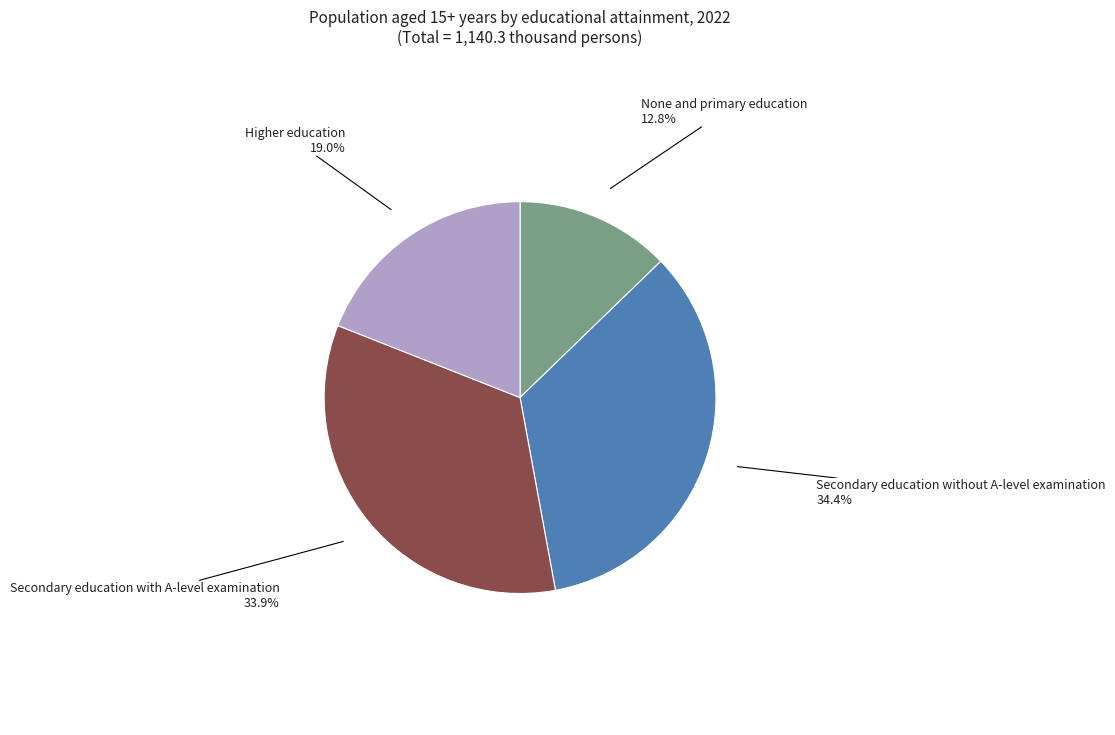

The Higher education slice represents 32% of the pie. True or false?

False